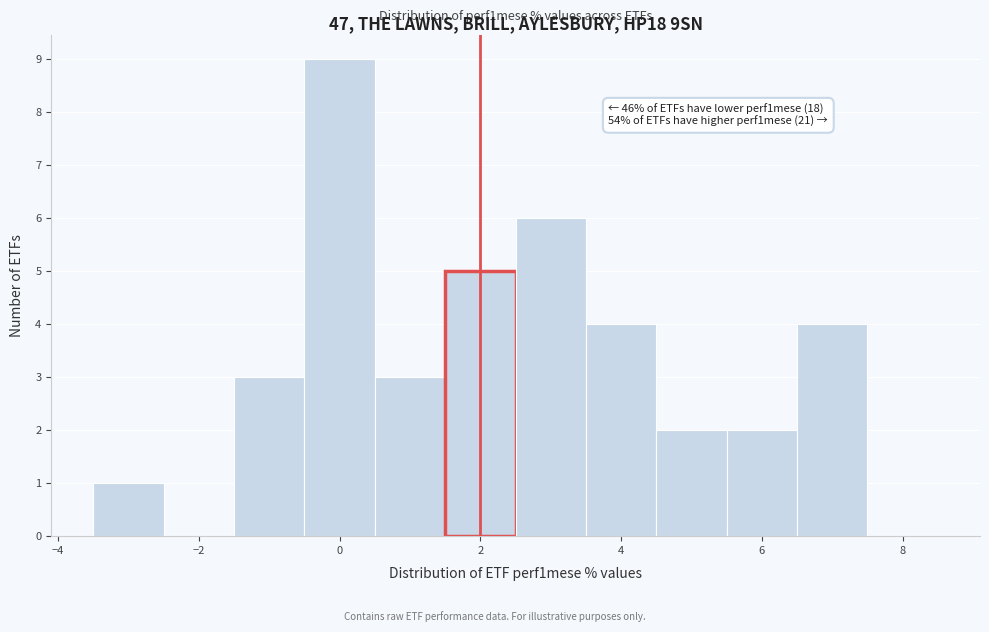

Which range on the x-axis has the tallest bar?

-0.5 to 0.5